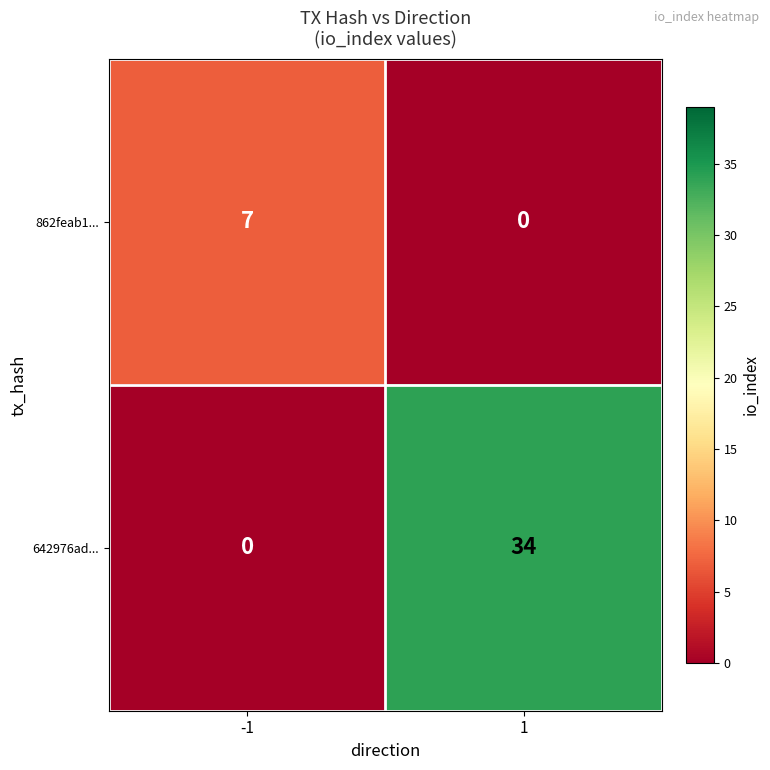

Is the value of 642976ad... at -1 greater than the value of 862feab1... at -1?

No